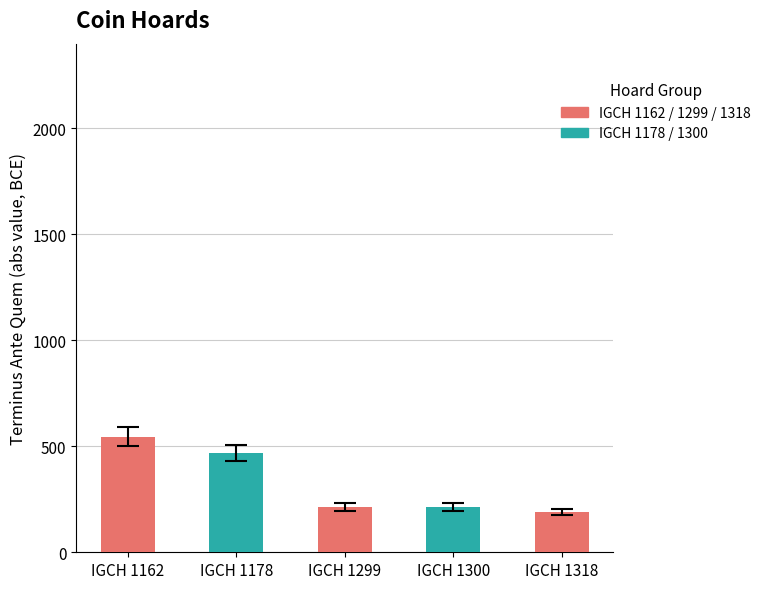

At which label does the data first exceed 214?

IGCH 1162